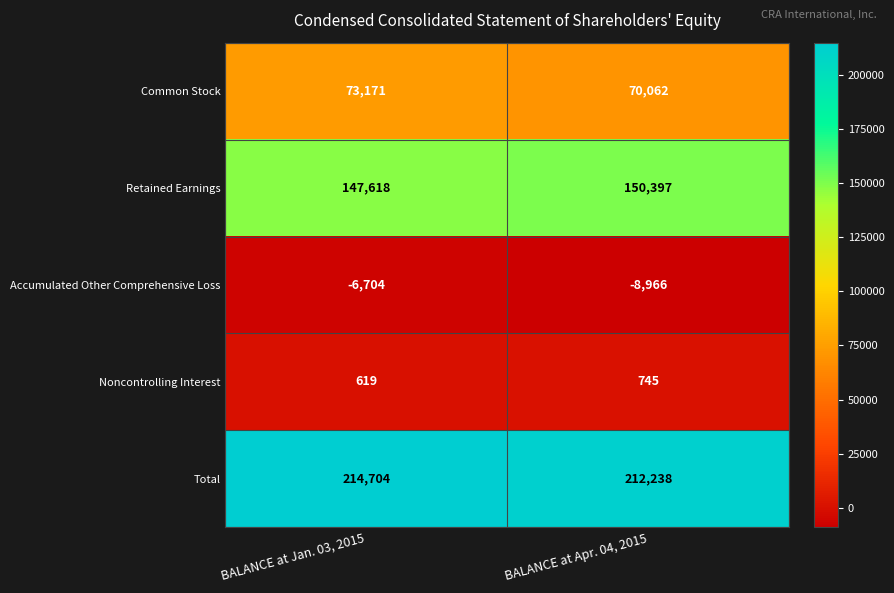

Which label corresponds to the smallest value in the chart?

BALANCE at Apr. 04, 2015